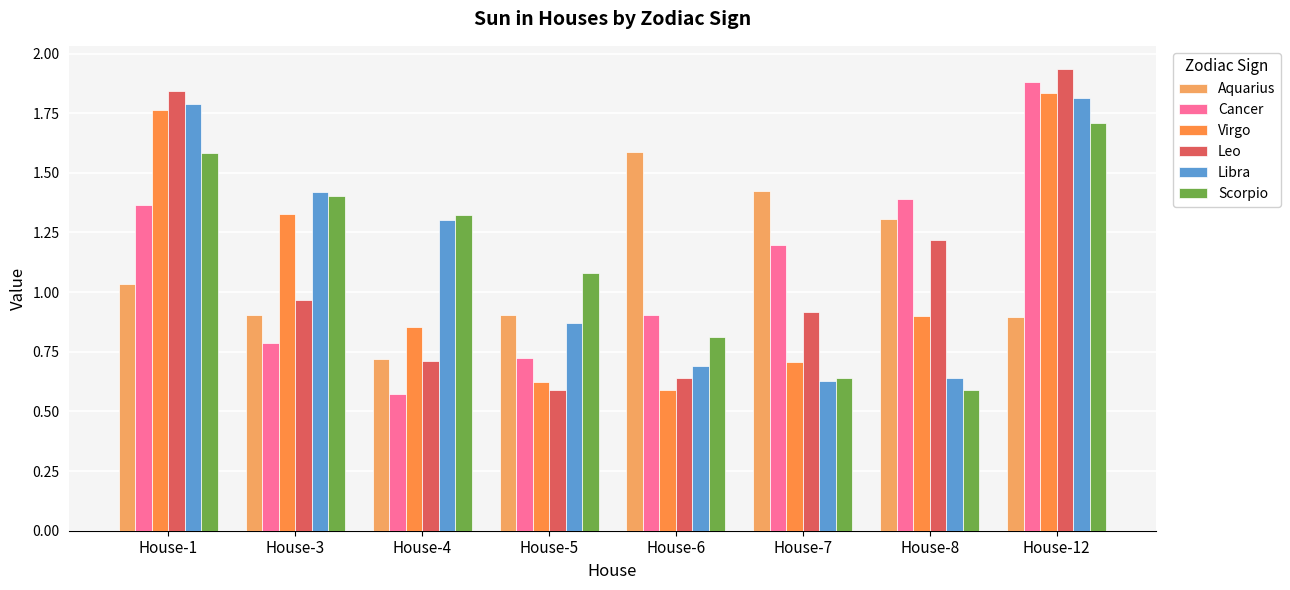

What is the spread (max minus min) of values at House-3?

0.6